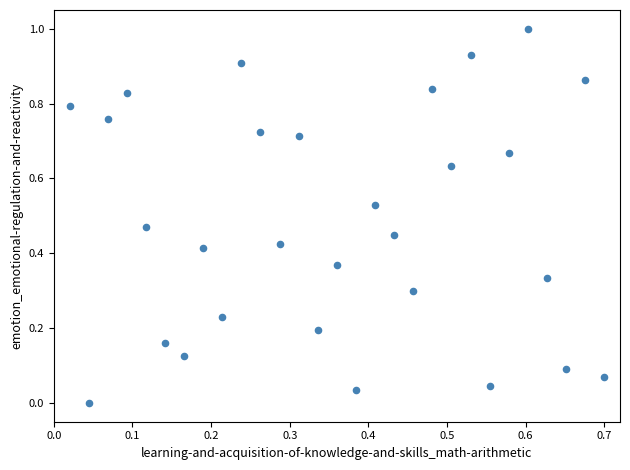

What is the range of Y values (max minus min)?

1.0